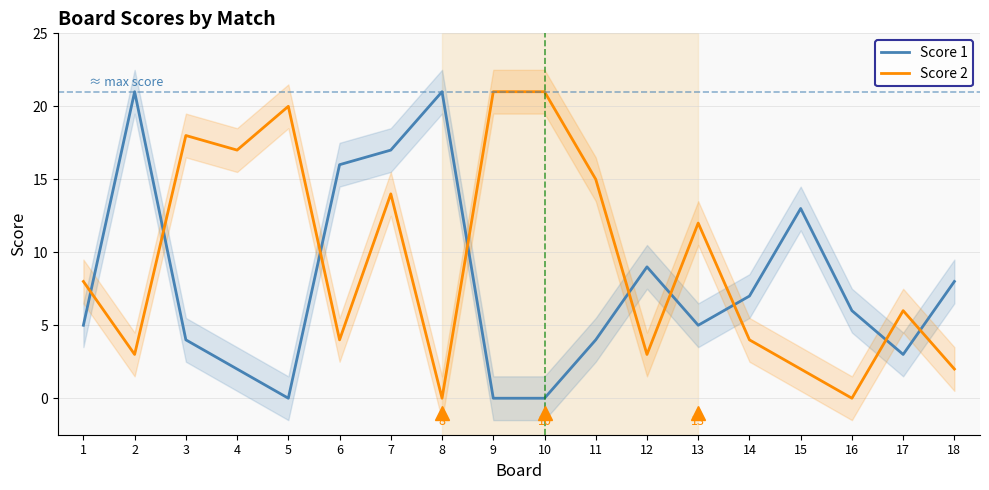

What is the value of the Score 1 point at the 4th from the left?

2